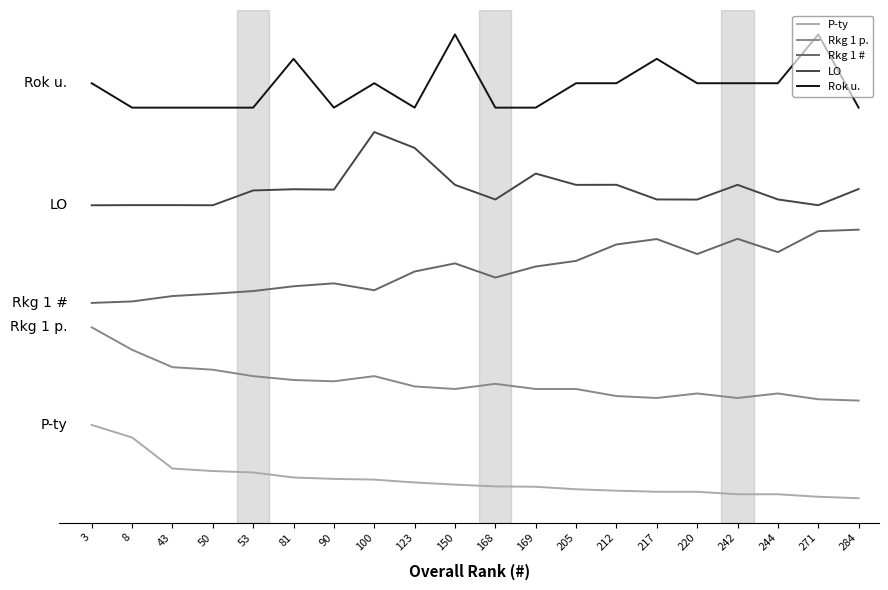

Between 43 and 50, which series saw the biggest shift?

Rkg 1 p.